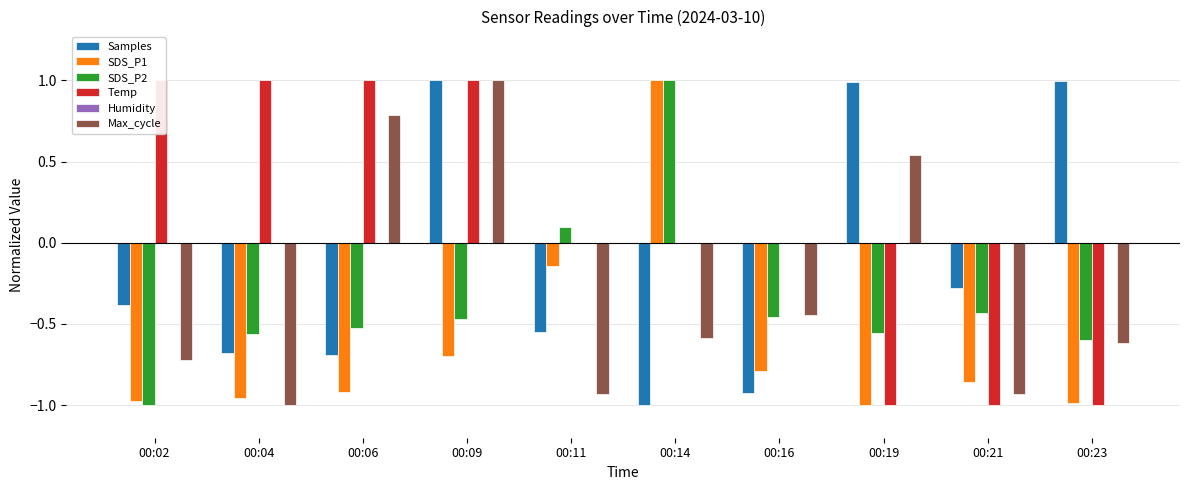

Reading left to right, what are all the values shown in this chart?

Samples: -0.4	-0.7	-0.7	1.0	-0.5	-1.0	-0.9	1.0	-0.3	1.0
SDS_P1: -1.0	-1.0	-0.9	-0.7	-0.1	1.0	-0.8	-1.0	-0.9	-1.0
SDS_P2: -1.0	-0.6	-0.5	-0.5	0.1	1.0	-0.5	-0.6	-0.4	-0.6
Temp: 1.0	1.0	1.0	1.0	0.0	0.0	0.0	-1.0	-1.0	-1.0
Humidity: 0.0	0.0	0.0	0.0	0.0	0.0	0.0	0.0	0.0	0.0
Max_cycle: -0.7	-1.0	0.8	1.0	-0.9	-0.6	-0.4	0.5	-0.9	-0.6